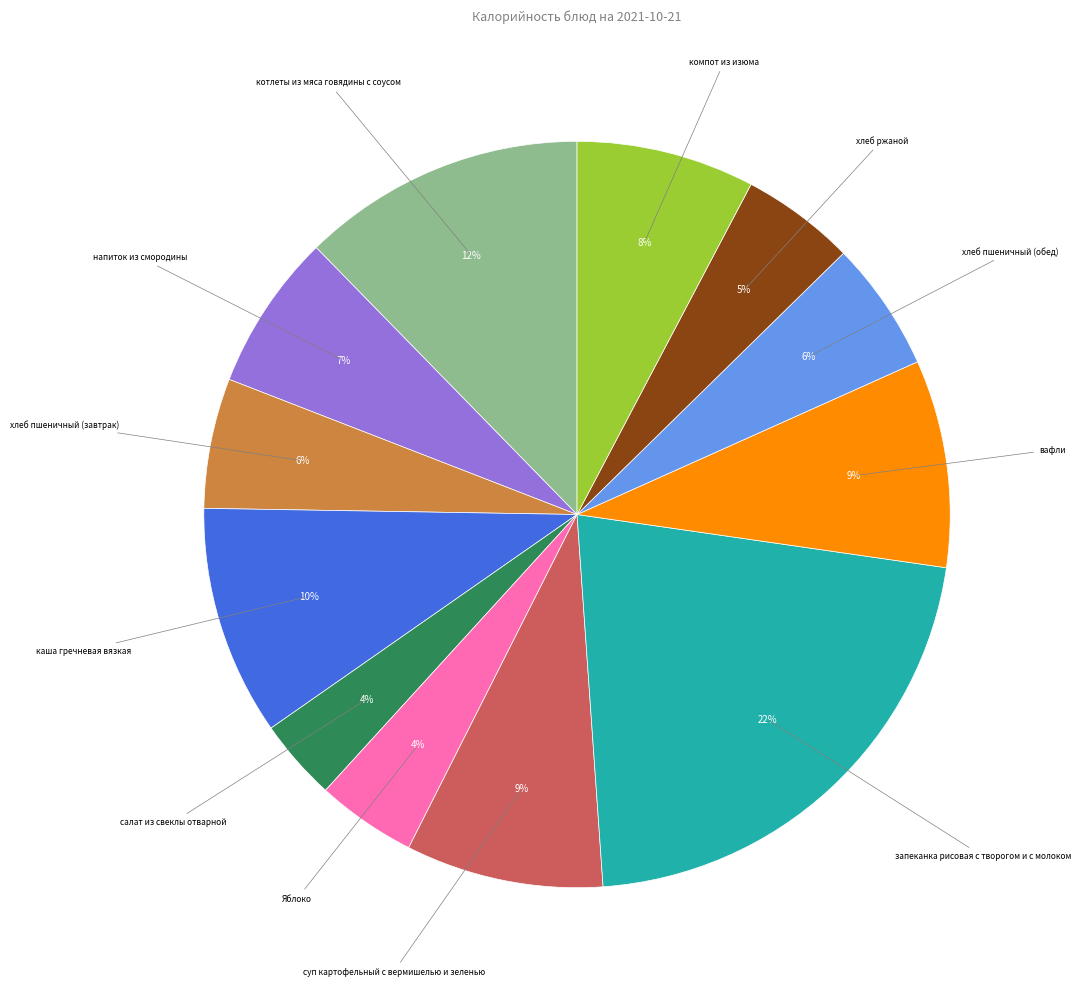

To the nearest percent, what is the average slice percentage?

8%